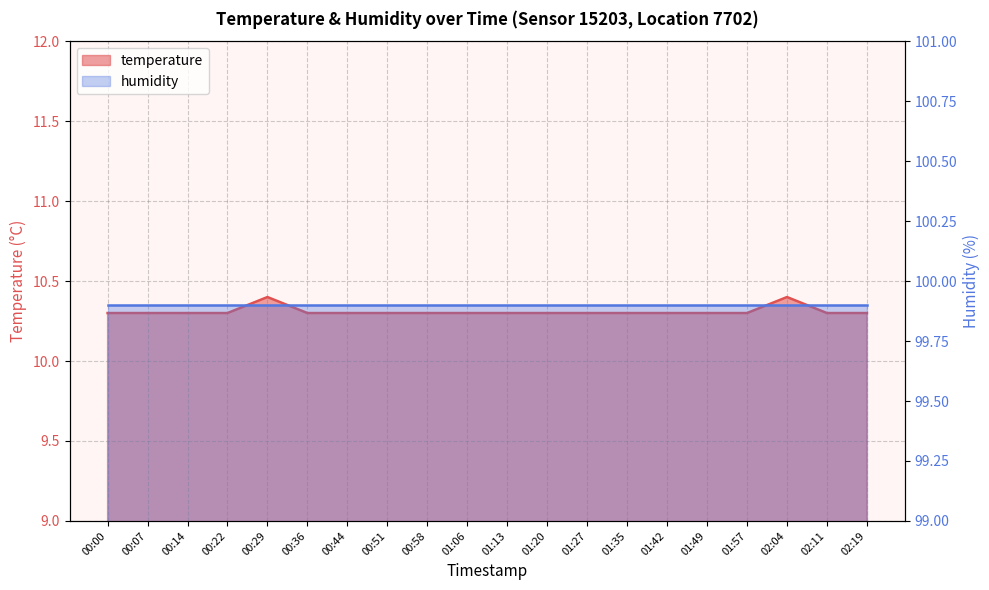

Is it true that the value at 00:51 is 10.3?

True